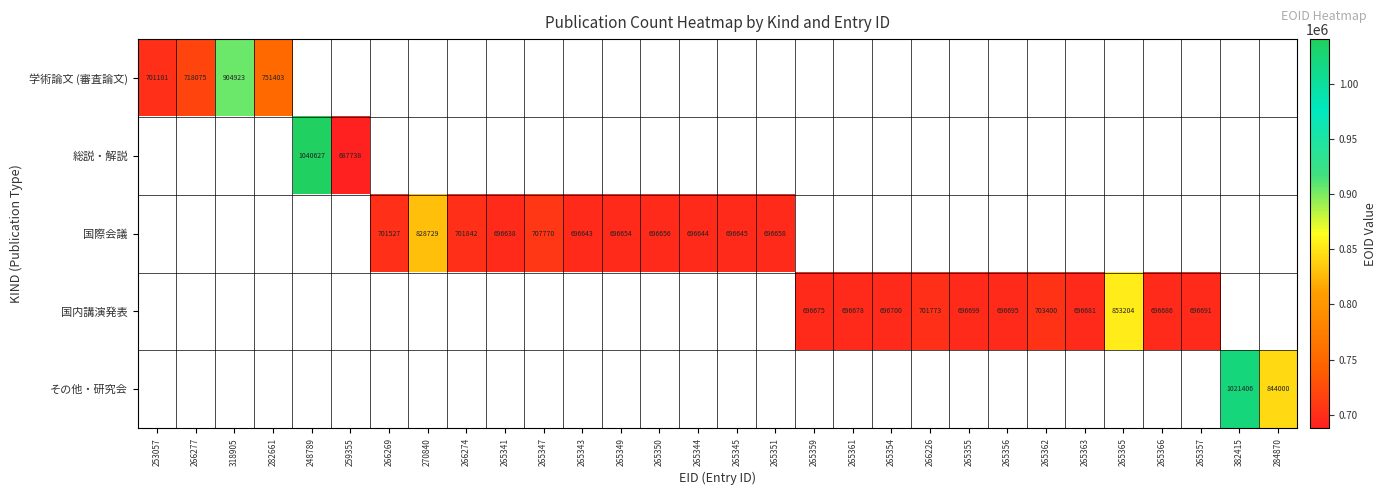

True or false: 国内講演発表 has a value of 696686 at 265366.

True